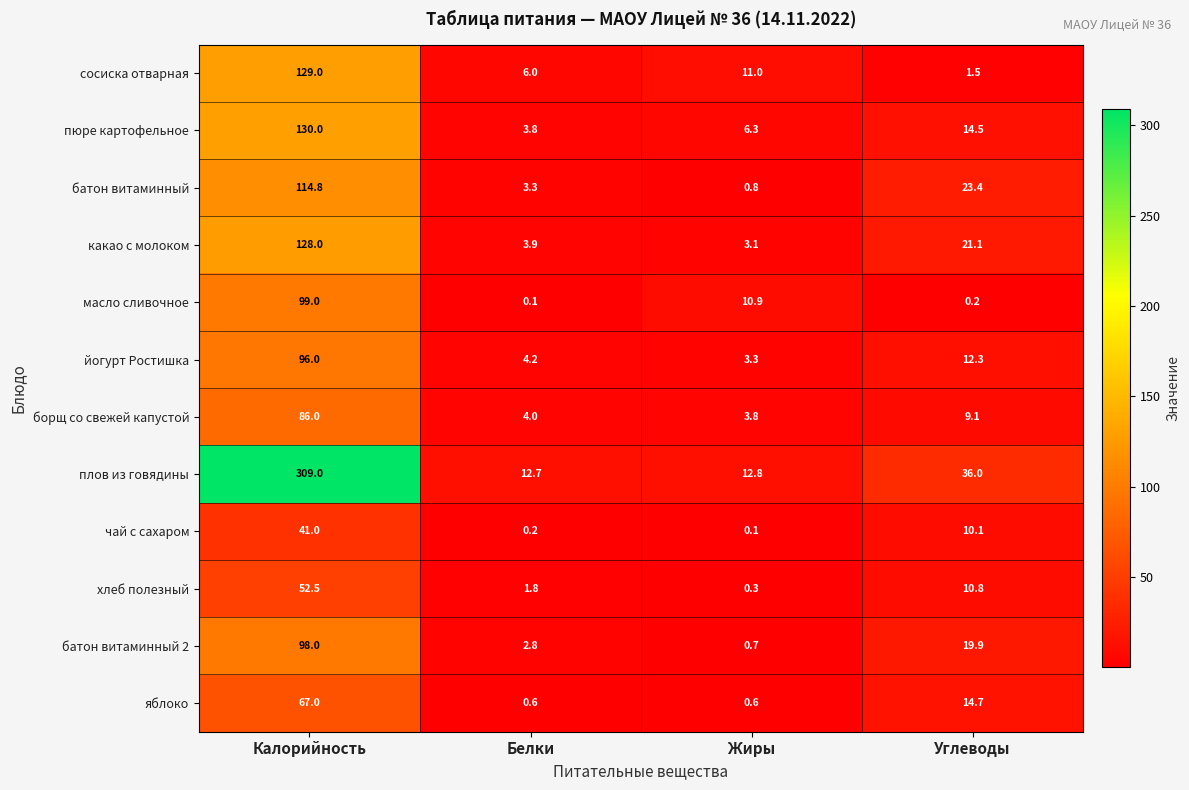

What is the average value of the яблоко series?

20.7